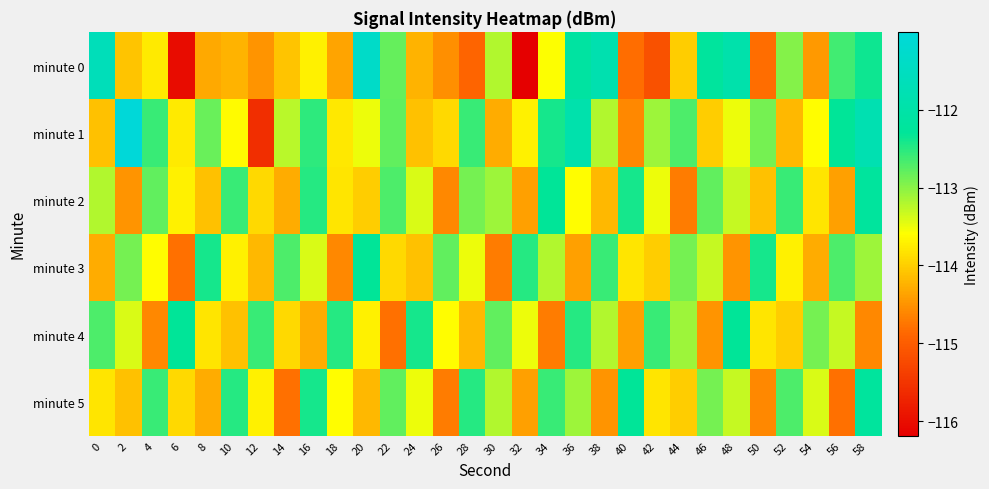

Reading left to right, list all the values displayed in this chart.

minute 0: 0=-111.6	2=-114.1	4=-113.8	6=-116.0	8=-114.3	10=-114.2	12=-114.5	14=-114.1	16=-113.7	18=-114.4	20=-111.3	22=-112.8	24=-114.2	26=-114.5	28=-114.9	30=-113.2	32=-116.2	34=-113.6	36=-112.1	38=-111.8	40=-114.8	42=-115.1	44=-114.0	46=-112.2	48=-111.9	50=-114.8	52=-113.0	54=-114.5	56=-112.6	58=-112.4
minute 1: 0=-114.1	2=-111.0	4=-112.6	6=-113.8	8=-112.8	10=-113.6	12=-115.6	14=-113.2	16=-112.5	18=-113.8	20=-113.5	22=-112.8	24=-114.1	26=-113.9	28=-112.6	30=-114.3	32=-113.7	34=-112.4	36=-111.9	38=-113.2	40=-114.6	42=-113.1	44=-112.7	46=-114.0	48=-113.5	50=-112.9	52=-114.2	54=-113.6	56=-112.3	58=-111.8
minute 2: 0=-113.2	2=-114.5	4=-112.8	6=-113.7	8=-114.1	10=-112.6	12=-113.9	14=-114.3	16=-112.5	18=-113.8	20=-114.0	22=-112.7	24=-113.4	26=-114.6	28=-112.9	30=-113.1	32=-114.4	34=-112.3	36=-113.6	38=-114.2	40=-112.4	42=-113.5	44=-114.7	46=-112.8	48=-113.3	50=-114.1	52=-112.6	54=-113.8	56=-114.4	58=-112.2
minute 3: 0=-114.3	2=-112.9	4=-113.6	6=-114.8	8=-112.4	10=-113.7	12=-114.2	14=-112.7	16=-113.4	18=-114.6	20=-112.3	22=-113.9	24=-114.1	26=-112.8	28=-113.5	30=-114.7	32=-112.5	34=-113.2	36=-114.4	38=-112.6	40=-113.8	42=-114.0	44=-112.9	46=-113.3	48=-114.5	50=-112.4	52=-113.7	54=-114.3	56=-112.7	58=-113.1
minute 4: 0=-112.7	2=-113.4	4=-114.6	6=-112.3	8=-113.8	10=-114.1	12=-112.6	14=-113.9	16=-114.3	18=-112.5	20=-113.7	22=-114.8	24=-112.4	26=-113.6	28=-114.2	30=-112.8	32=-113.5	34=-114.7	36=-112.5	38=-113.2	40=-114.4	42=-112.6	44=-113.1	46=-114.5	48=-112.3	50=-113.8	52=-114.0	54=-112.9	56=-113.3	58=-114.6
minute 5: 0=-113.8	2=-114.1	4=-112.6	6=-113.9	8=-114.3	10=-112.5	12=-113.7	14=-114.8	16=-112.4	18=-113.6	20=-114.2	22=-112.8	24=-113.5	26=-114.7	28=-112.5	30=-113.2	32=-114.4	34=-112.6	36=-113.1	38=-114.5	40=-112.3	42=-113.8	44=-114.0	46=-112.9	48=-113.3	50=-114.6	52=-112.7	54=-113.4	56=-114.8	58=-112.2